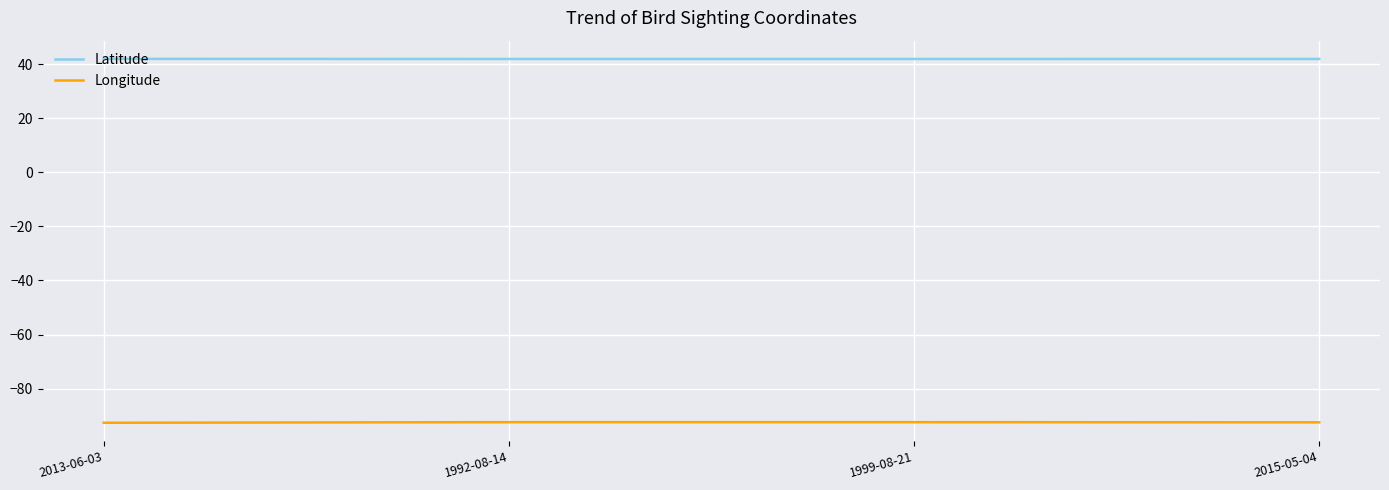

True or false: Latitude has a value of 41.9 at 2015-05-04.

True